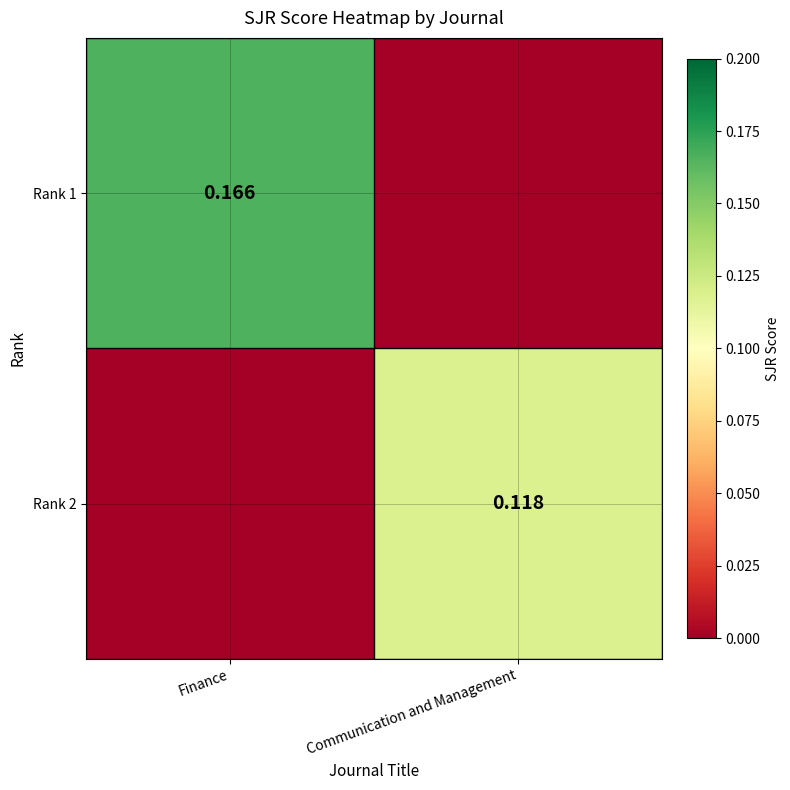

How many data points in Rank 2 are above 0?

1